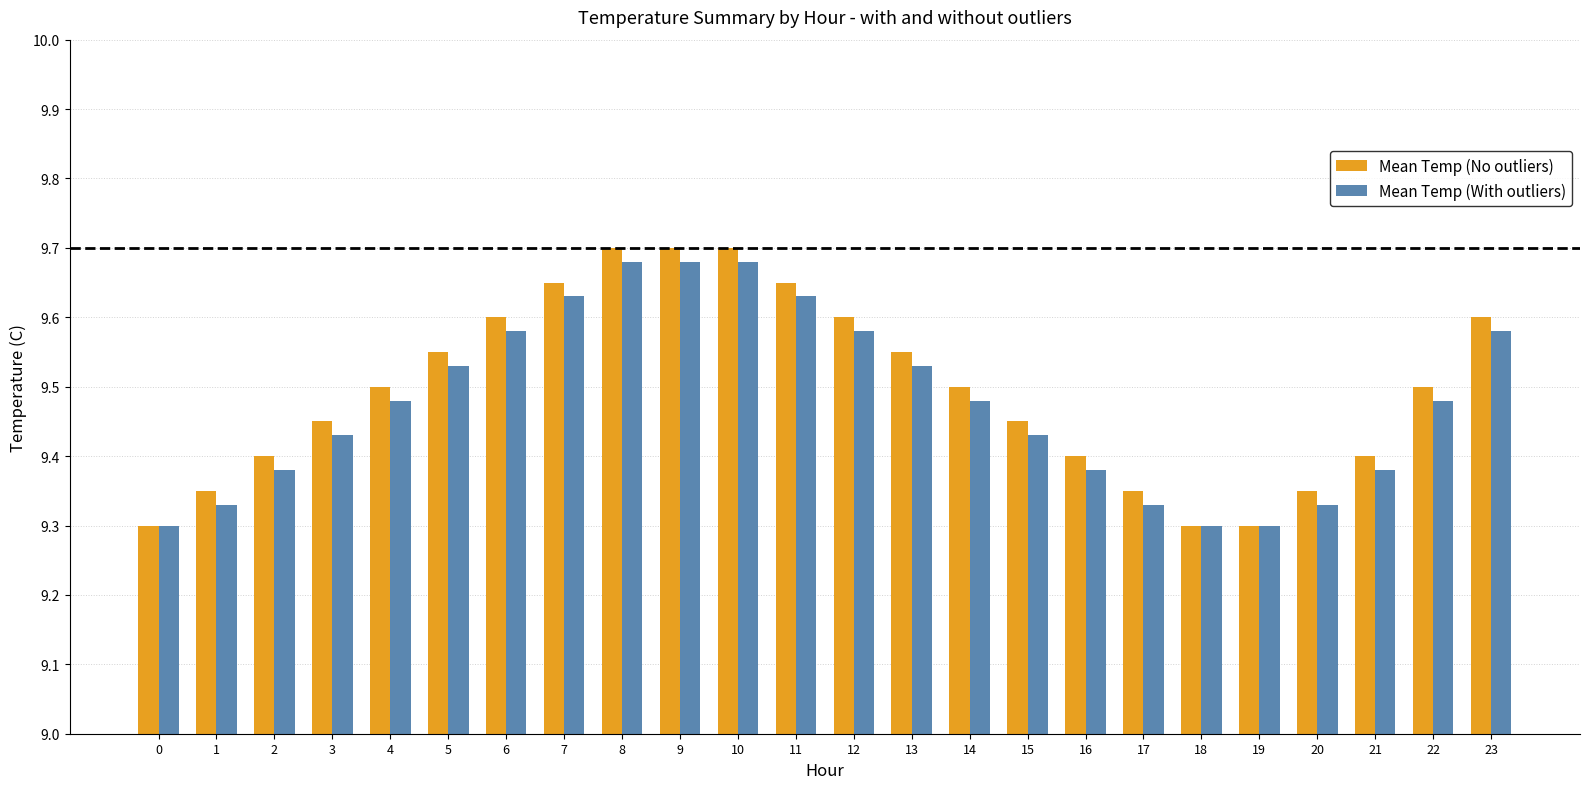

How many groups of bars are there?

24